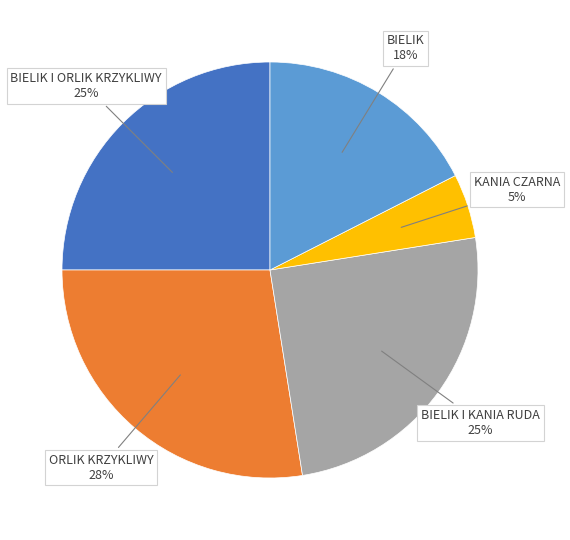

Is there any slice that represents more than half of the pie?

No